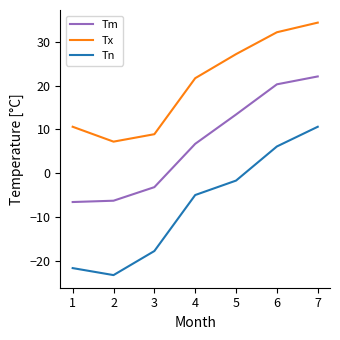

Read the Tn value at 1.

-21.7